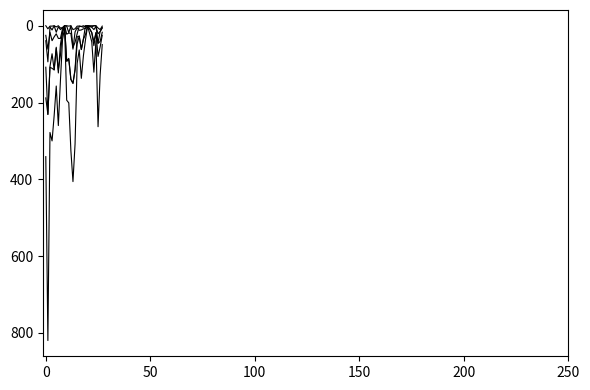

How many lines are shown in the chart?

6